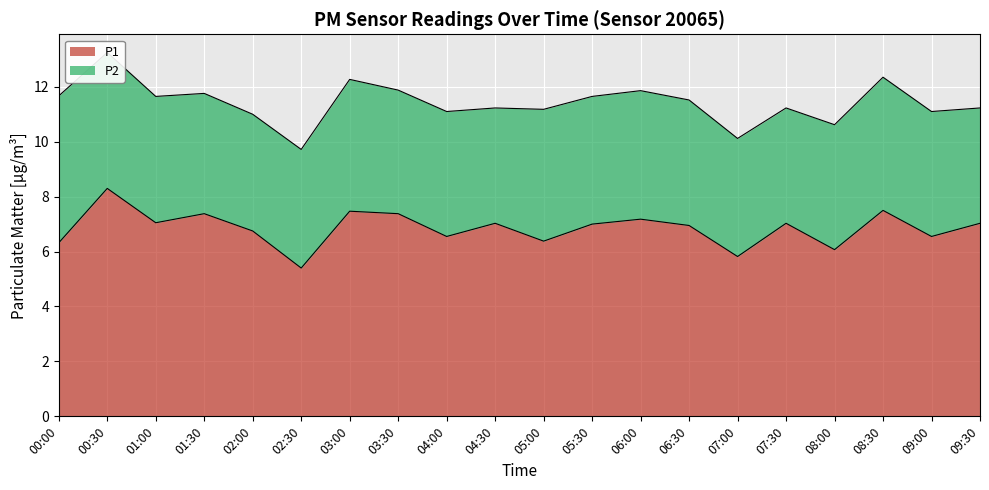

True or false: P1 has a value of 7.4 at 03:30.

True